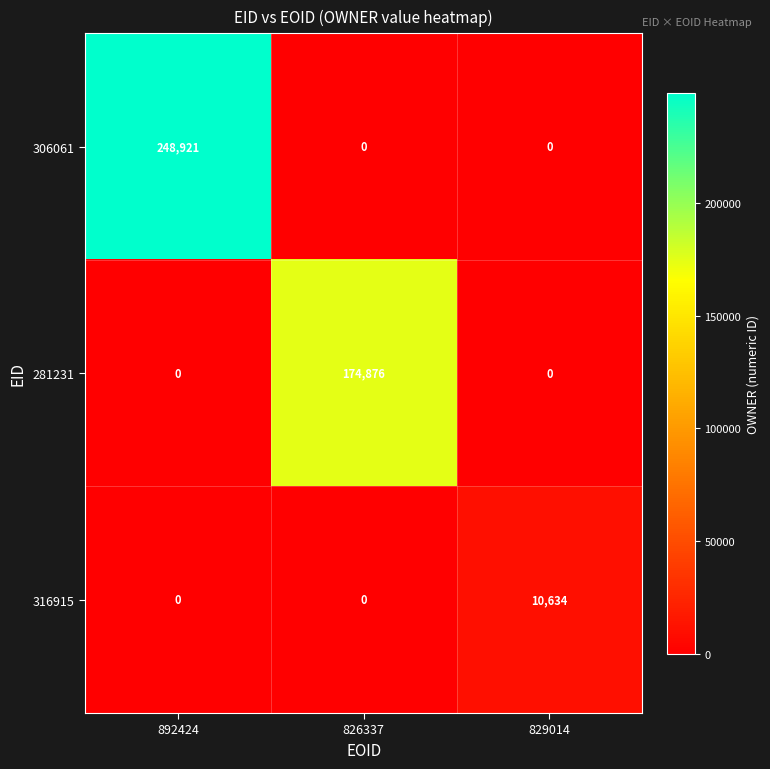

What is the sum of all 316915 values?

10634